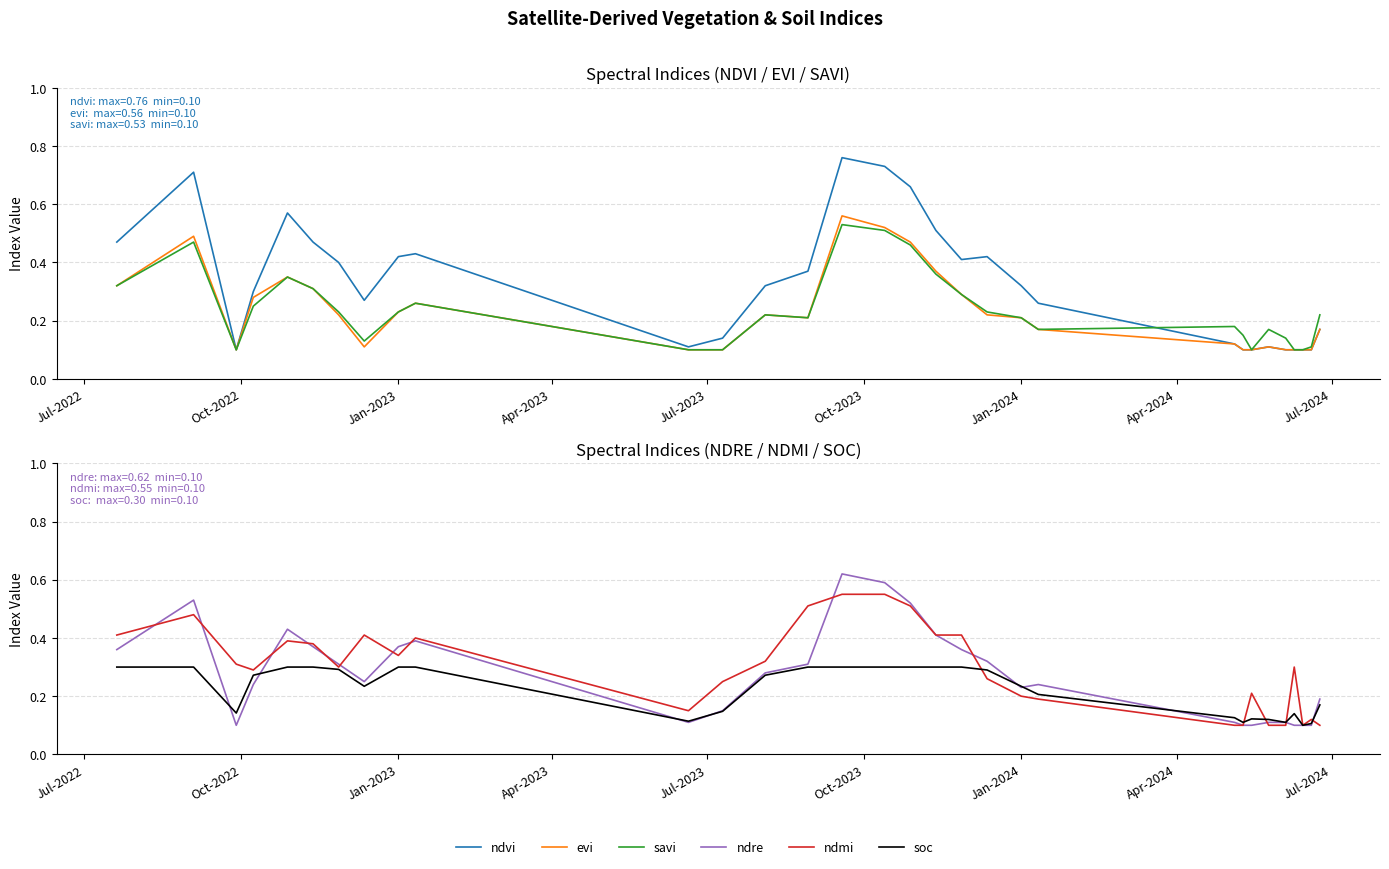

How many distinct data groups are displayed?

6